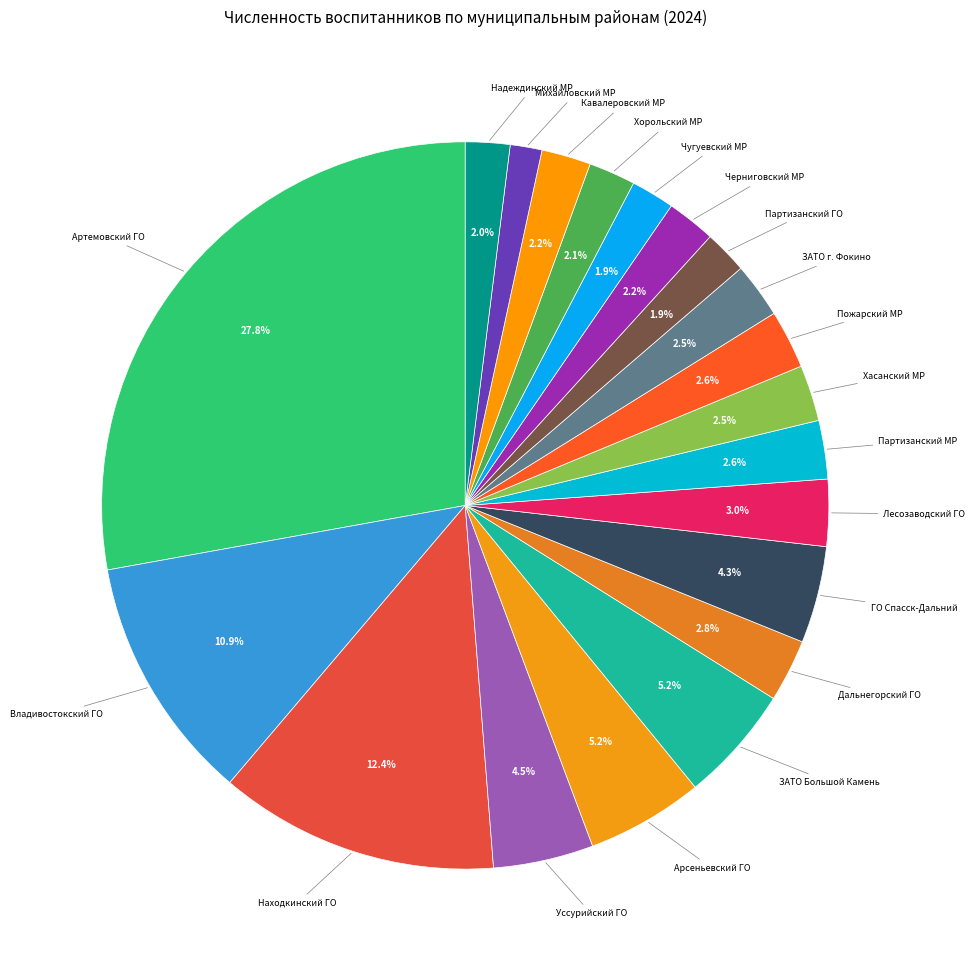

Approximately how many times larger is the value at Арсеньевский ГО compared to Находкинский ГО?

0.4